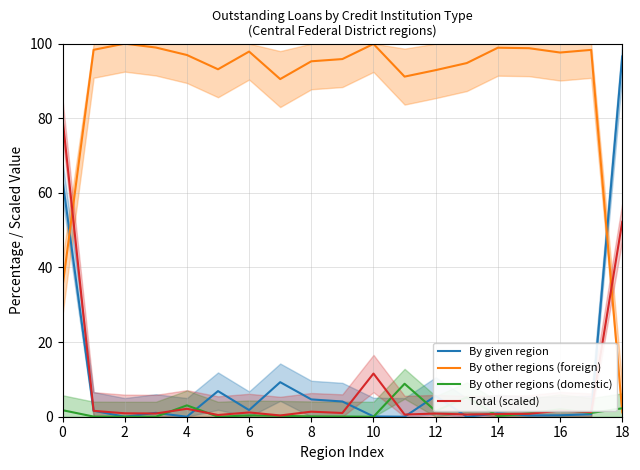

What is the maximum value for Total (scaled)?

80.0